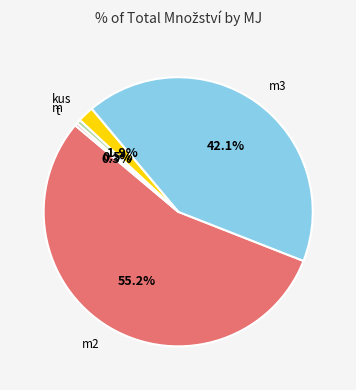

Does any single category account for the majority?

Yes